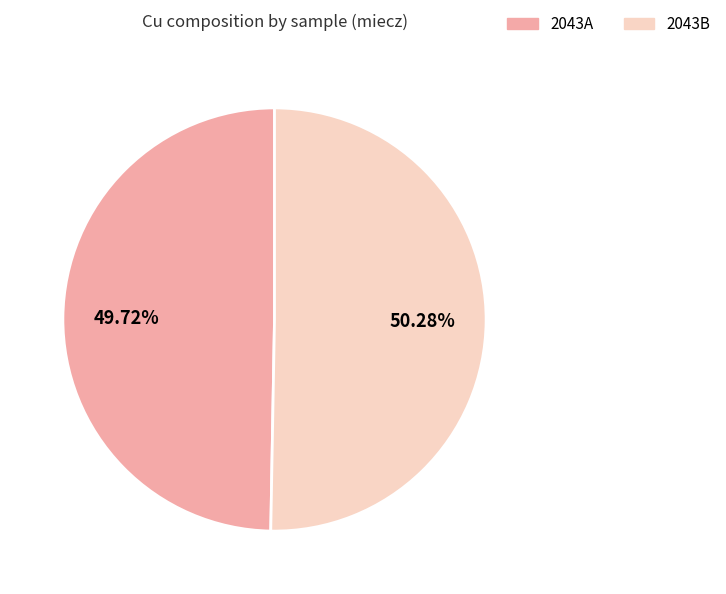

To the nearest percent, what is the combined percentage of 2043B and 2043A?

100%